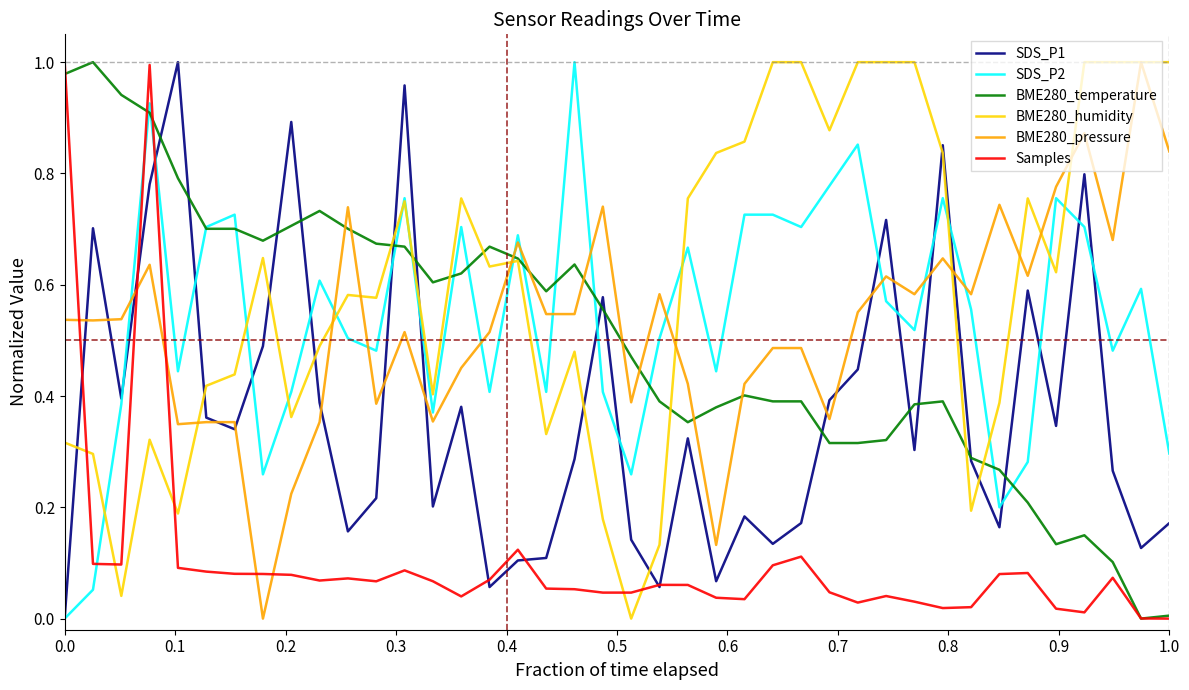

True or false: Samples and BME280_humidity intersect in this chart.

True